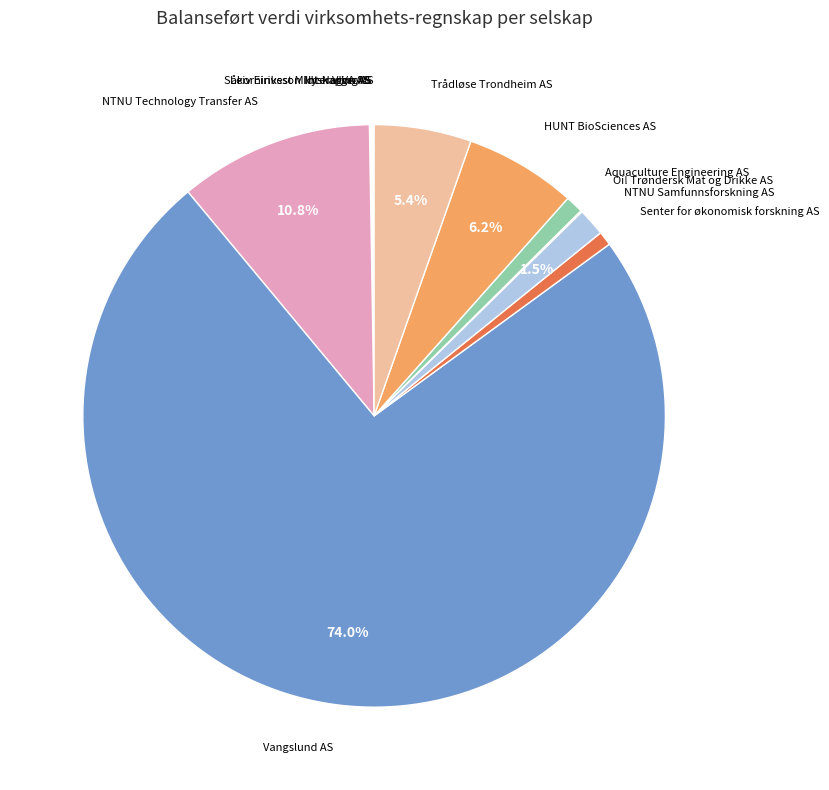

The Senter for økonomisk forskning AS slice represents 13% of the pie. True or false?

False